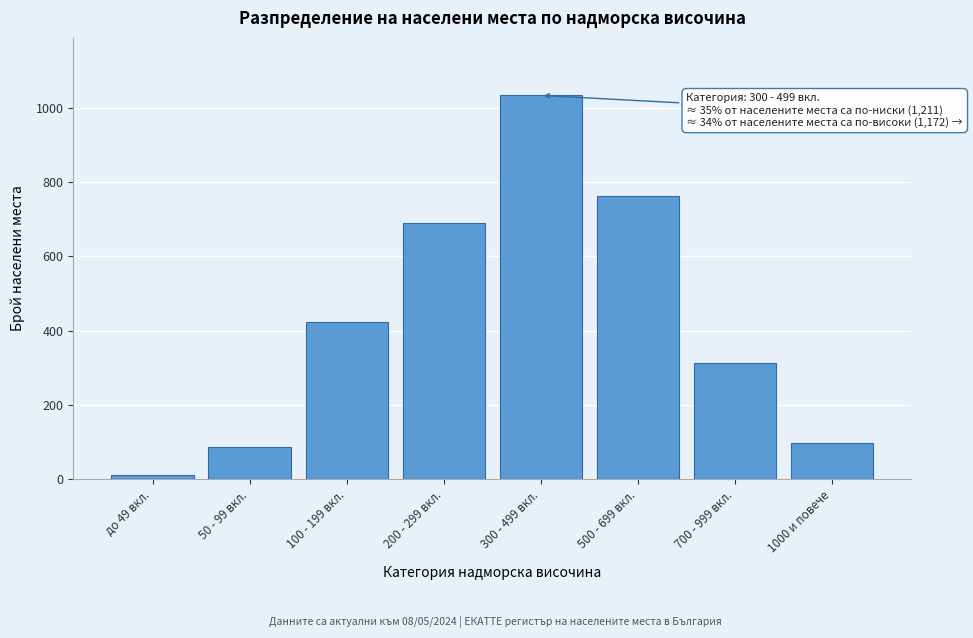

Reading left to right, what are all the values shown in this chart?

до 49 вкл.=12	50 - 99 вкл.=87	100 - 199 вкл.=423	200 - 299 вкл.=689	300 - 499 вкл.=1034	500 - 699 вкл.=762	700 - 999 вкл.=312	1000 и повече=98